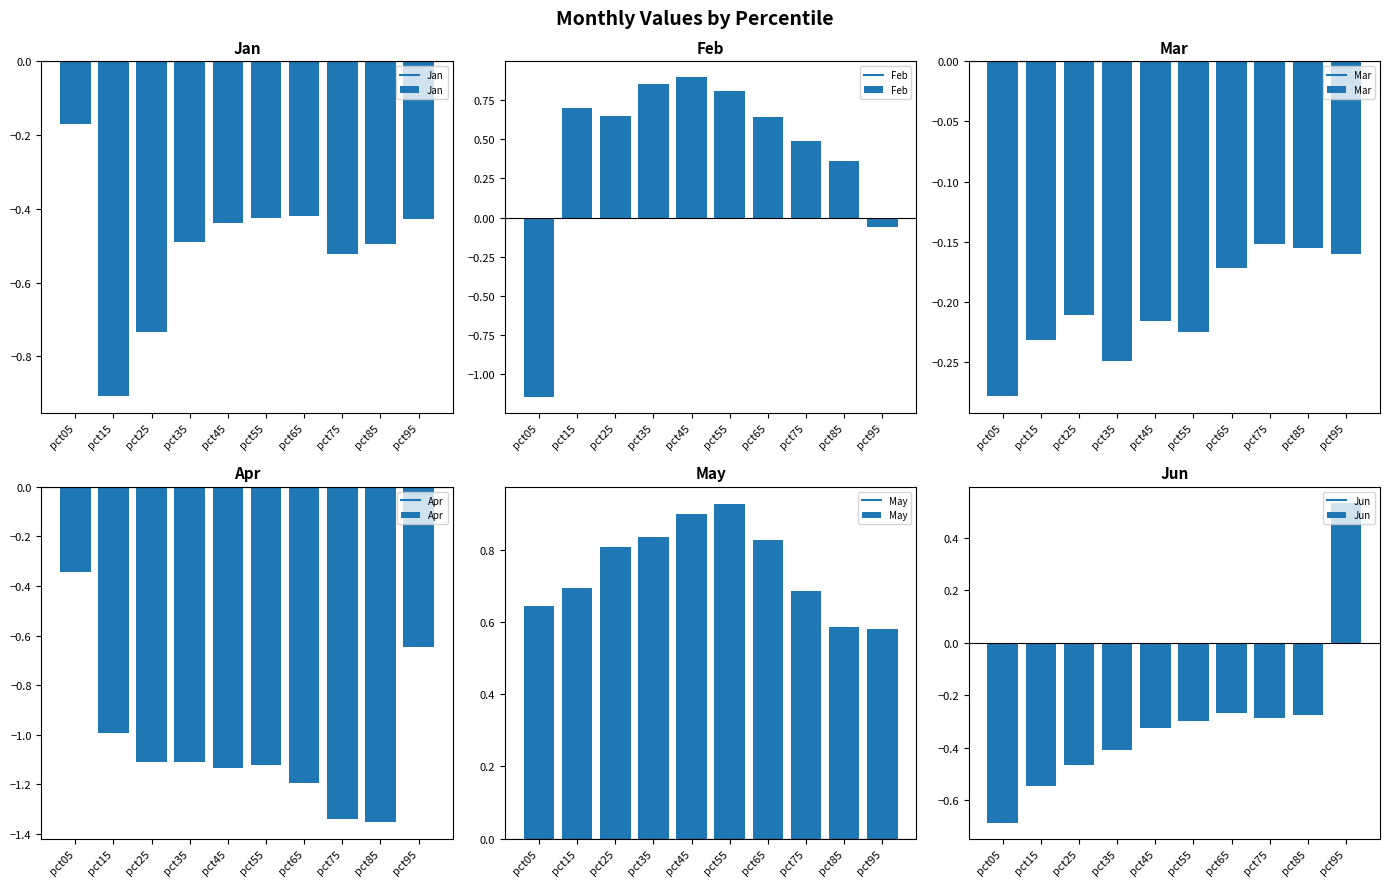

Which label corresponds to the largest value in the chart?

pct55